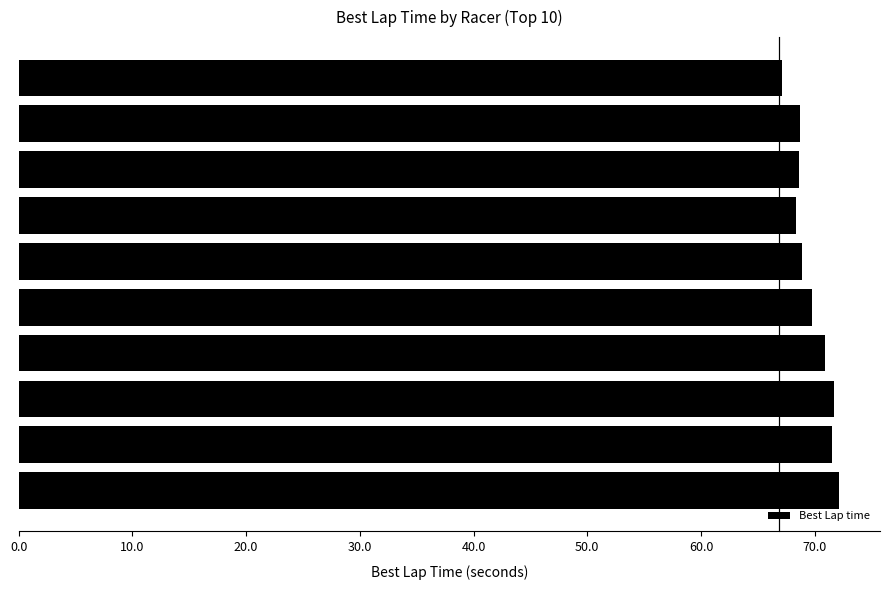

What is the average value?

69.7